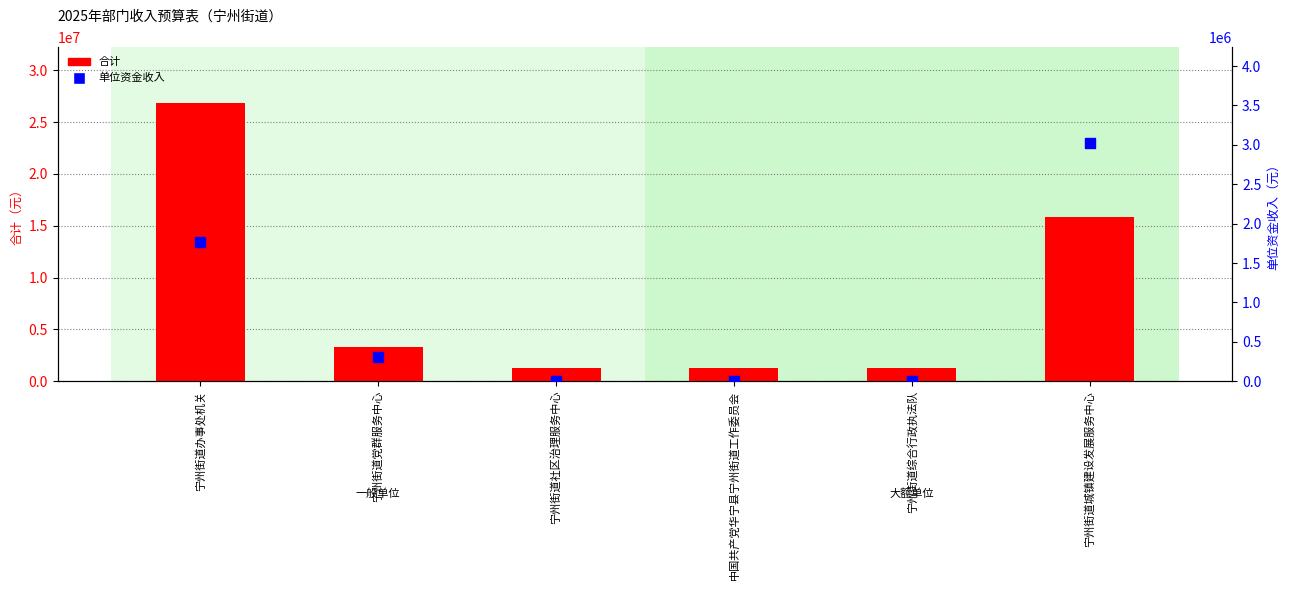

At how many categories does at least one series exceed 18101781?

1